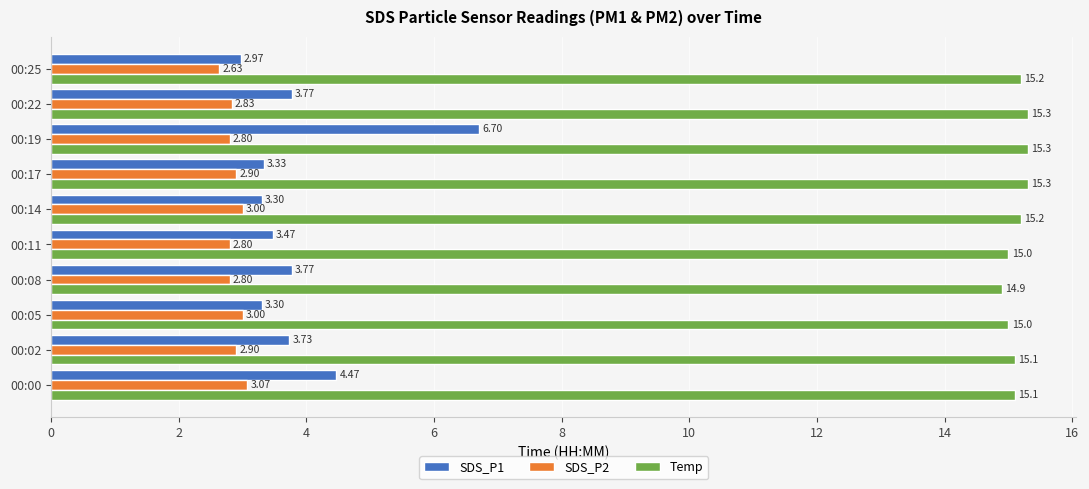

At 00:14, list the series in order from largest to smallest.

Temp, SDS_P1, SDS_P2